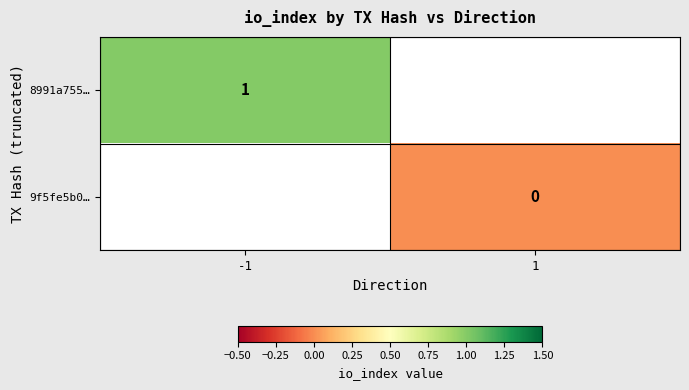

Count the number of categories in the chart.

2